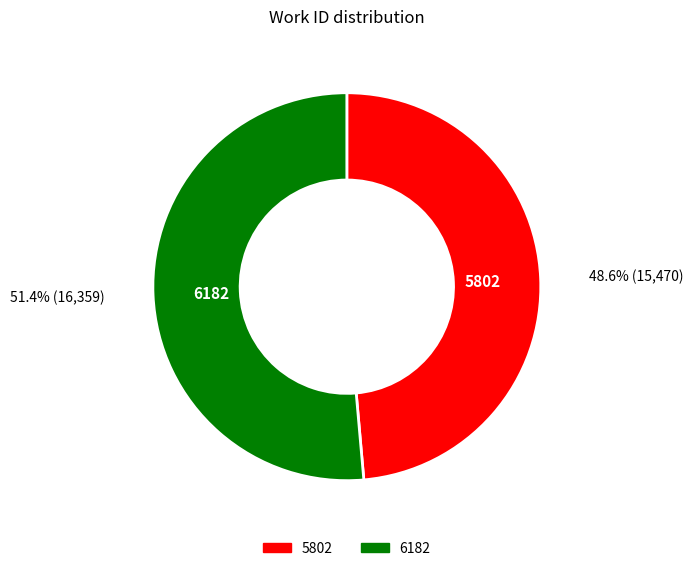

Between 6182 and 5802, which is larger?

6182